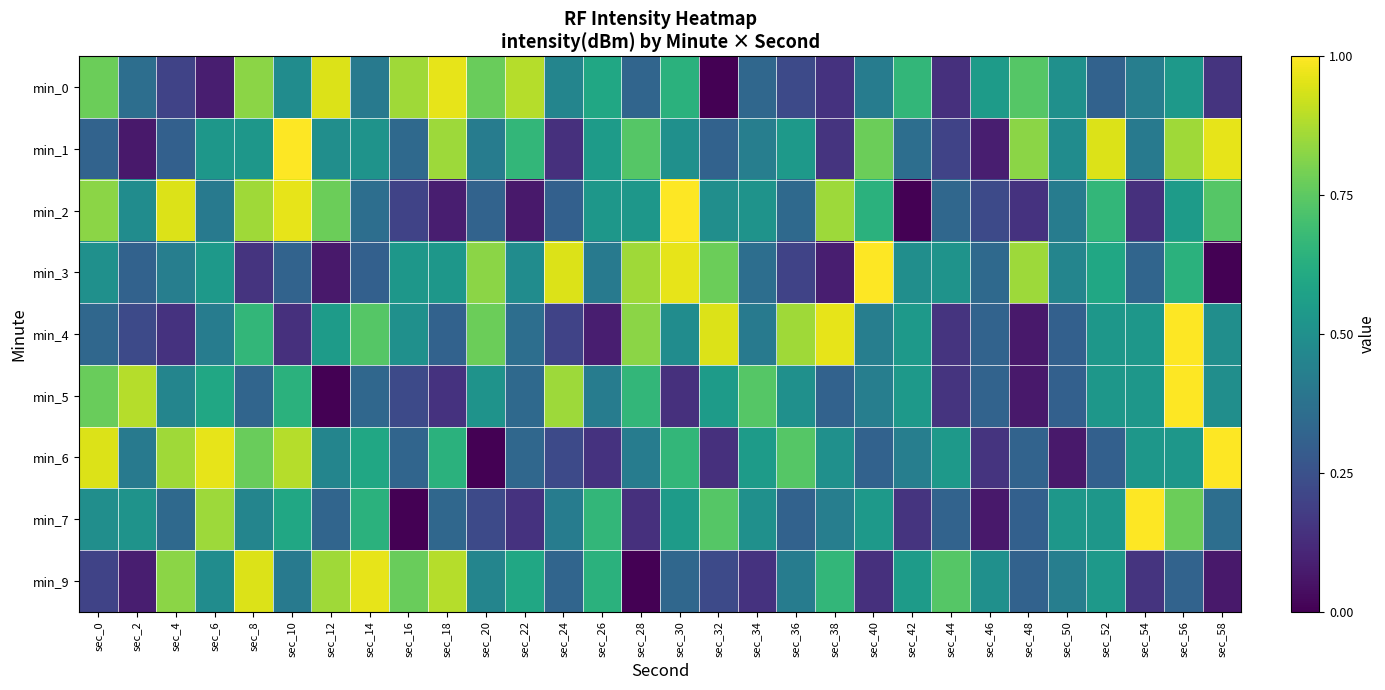

Which series has the largest range (max minus min)?

min_2